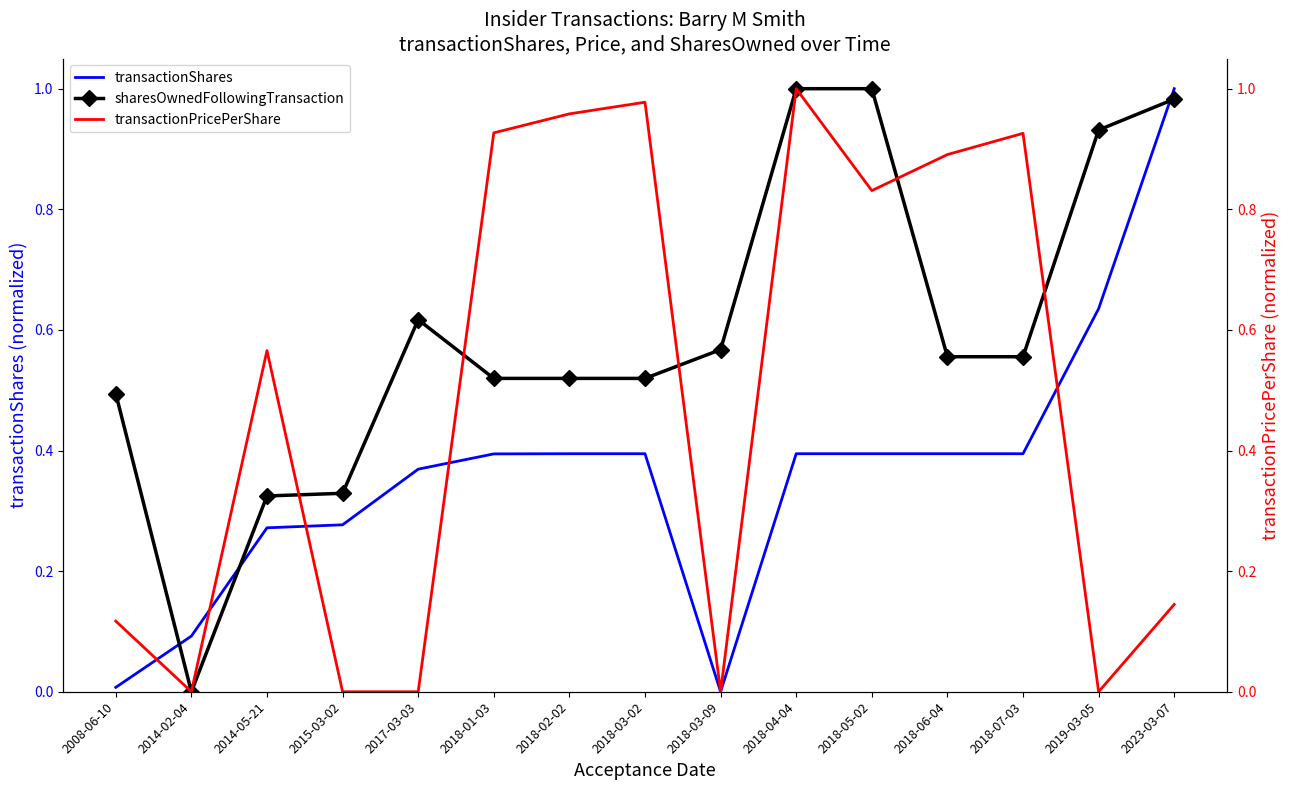

List the labels in order of transactionPricePerShare value, smallest first.

2014-02-04, 2015-03-02, 2017-03-03, 2018-03-09, 2019-03-05, 2008-06-10, 2023-03-07, 2014-05-21, 2018-05-02, 2018-06-04, 2018-07-03, 2018-01-03, 2018-02-02, 2018-03-02, 2018-04-04